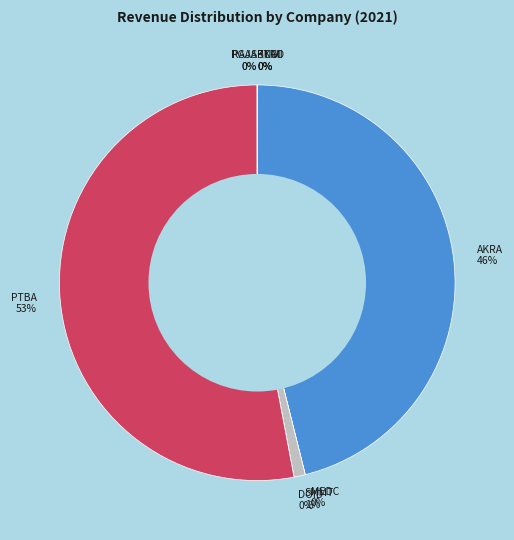

To the nearest percent, what is the difference between the largest and smallest slice percentages?

53%